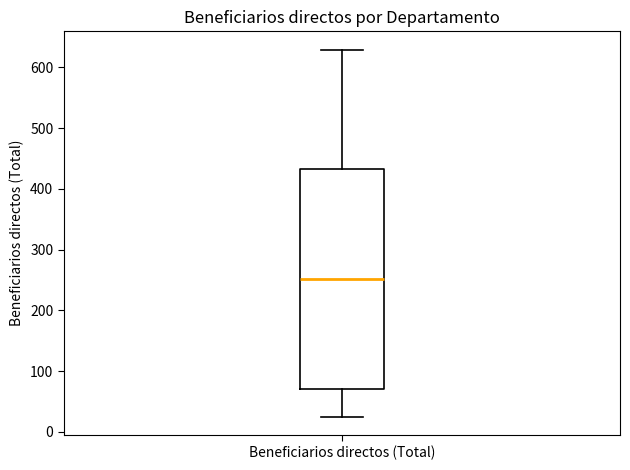

Where does the median line of the box for Beneficiarios directos (Total) sit on the y-axis? The values are not printed on the chart, so give them approximately, as read against the axis.

250